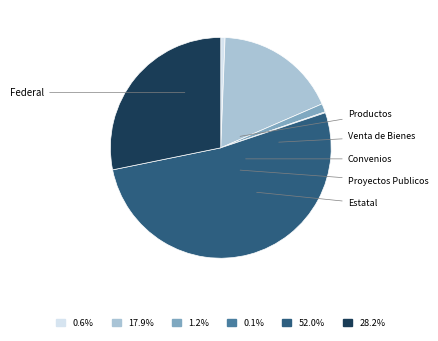

Is there a majority slice in this chart?

Yes